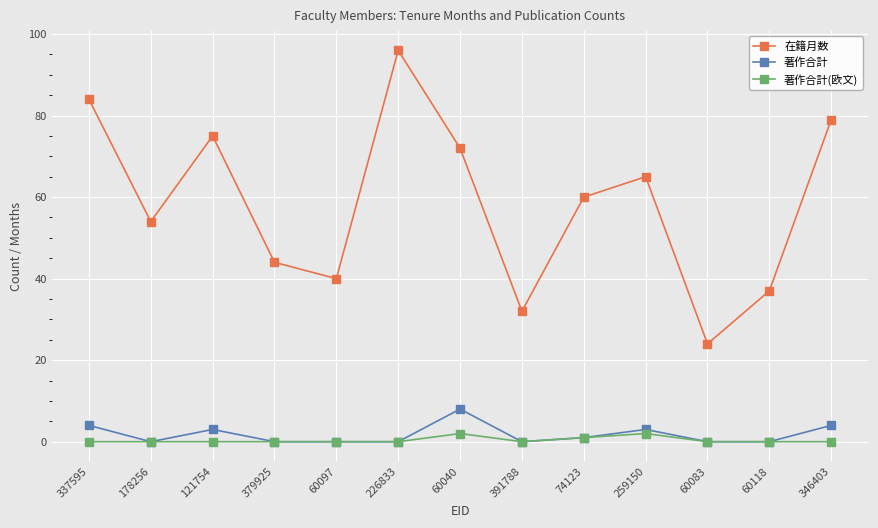

What is the sum of all 著作合計(欧文) values?

5